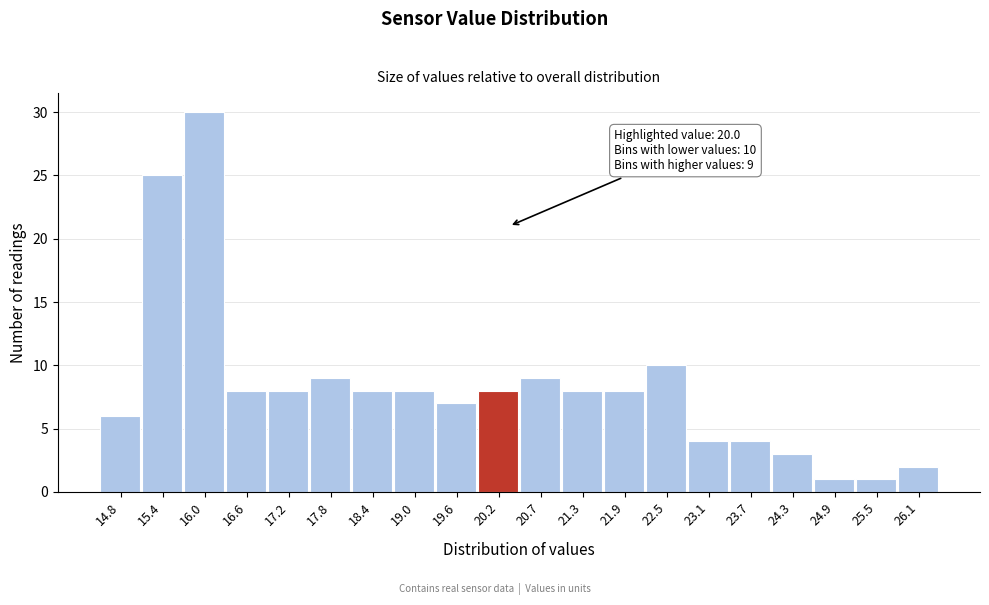

Which range on the x-axis has the tallest bar?

15.7 to 16.3